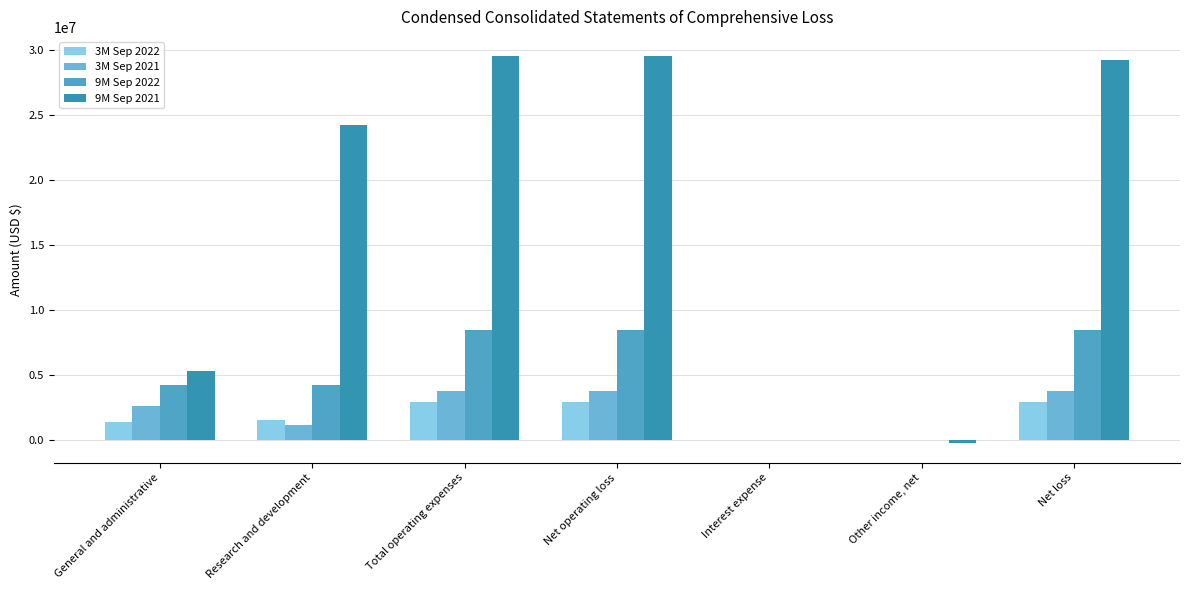

Which series changed the most between Net operating loss and Net loss?

9M Sep 2021